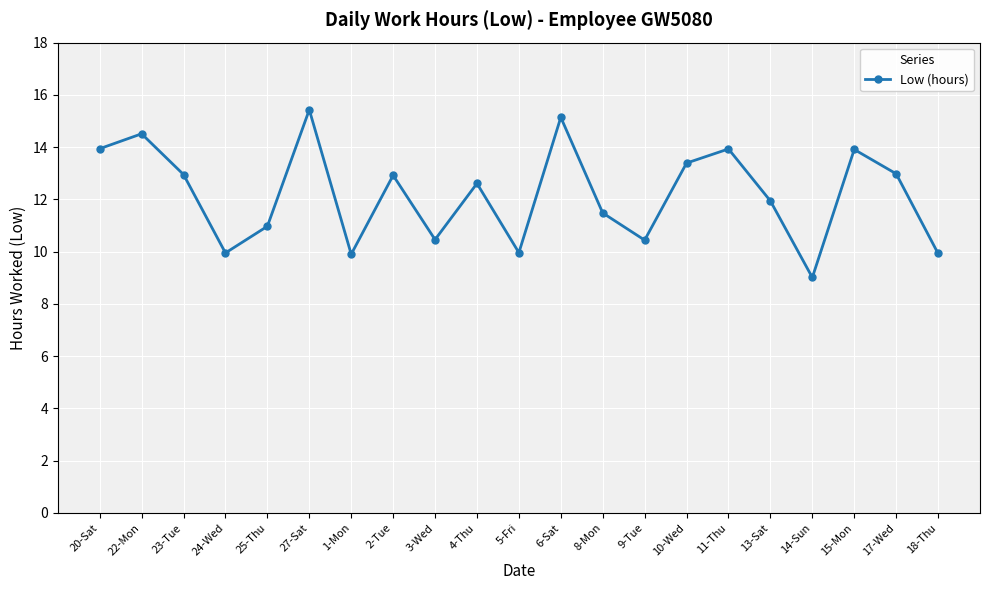

At which category does the data reach its first local peak?

22-Mon